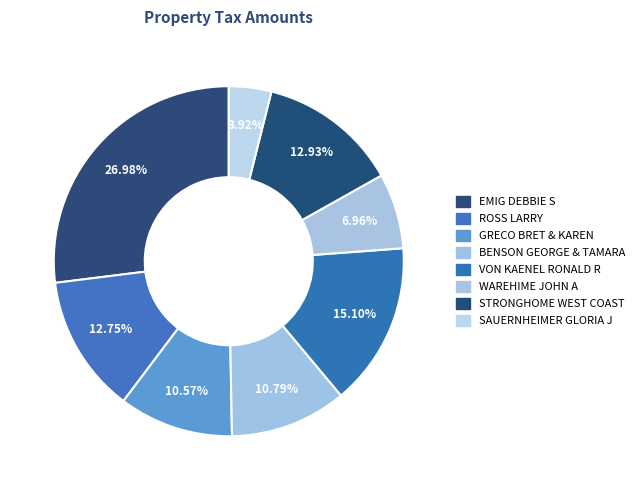

How many segments does this pie chart have?

8